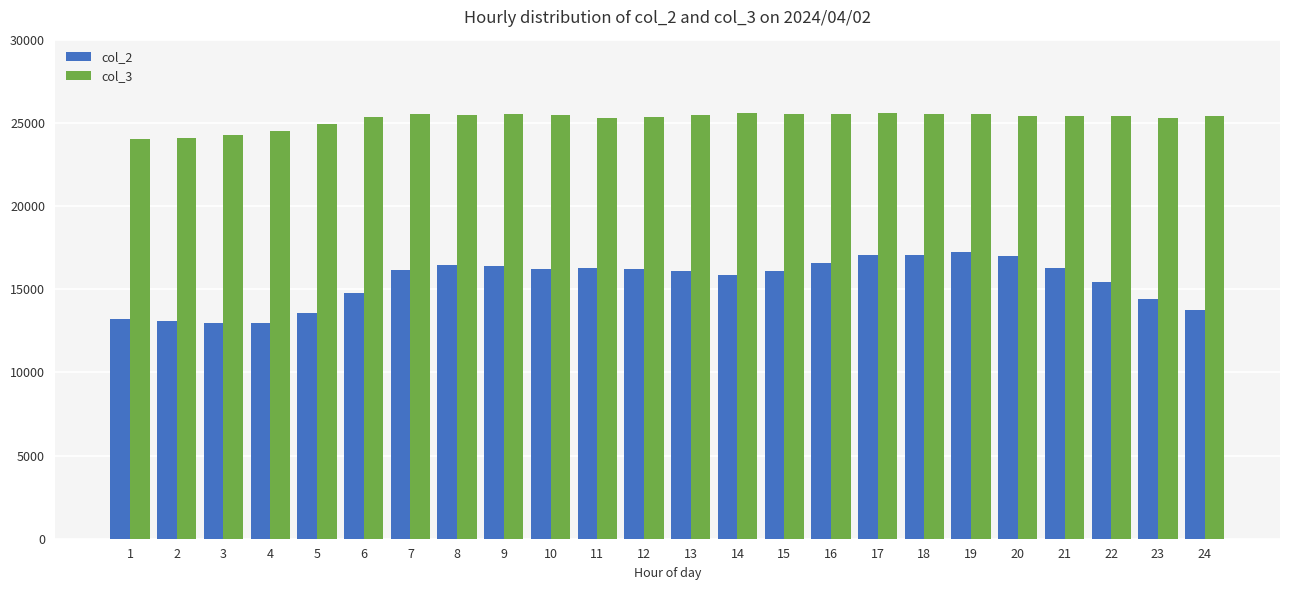

What is the total value across all series at 15?

41638